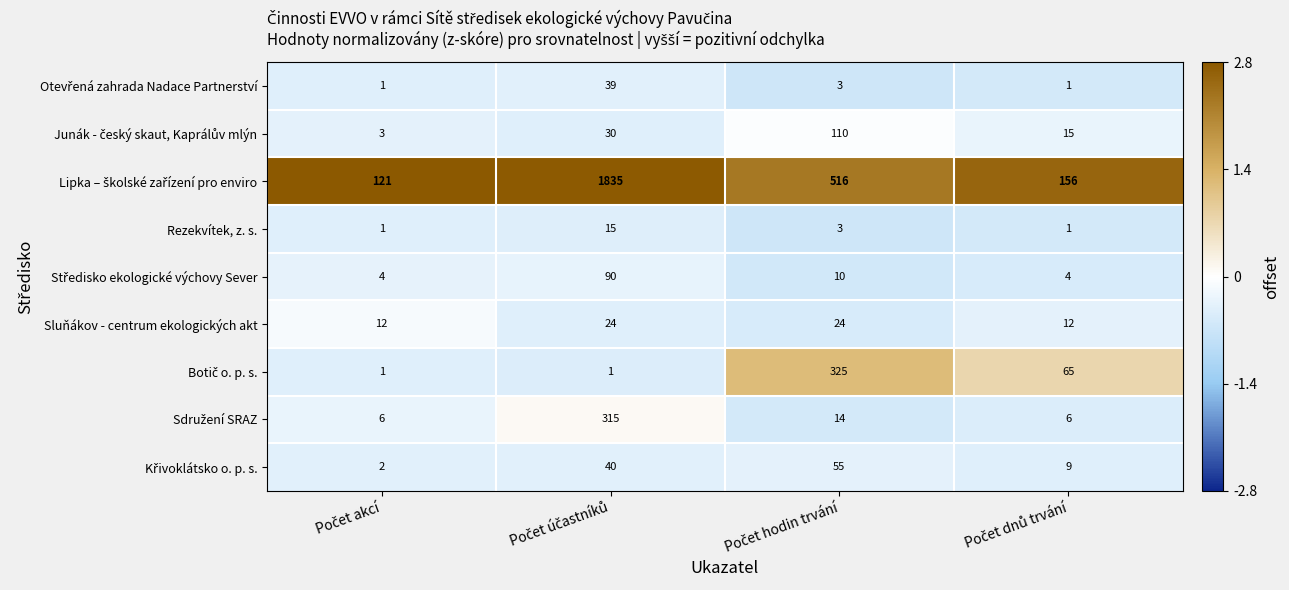

How many Rezekvítek, z. s. values are between 1 and 15?

4